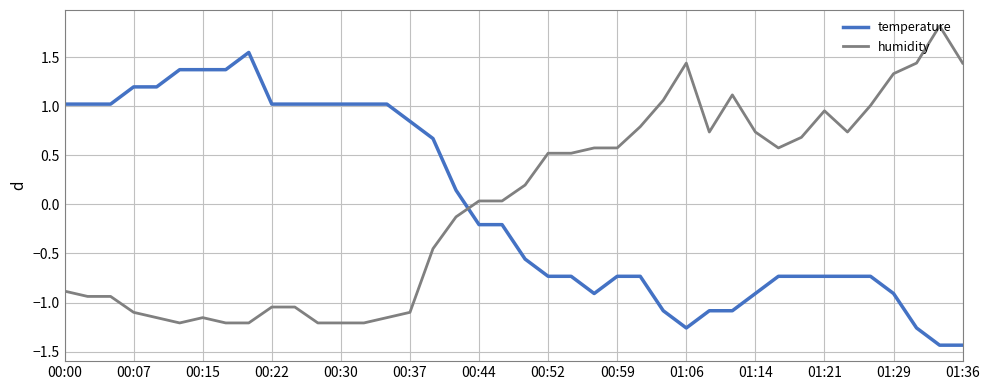

List the series in order of their peak value, lowest first.

temperature, humidity